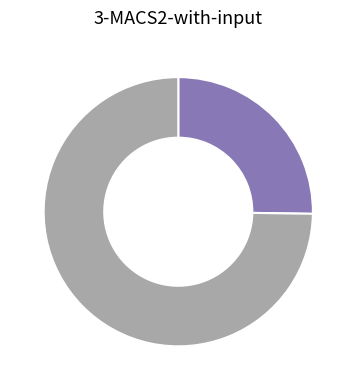

Is there any slice that represents more than half of the pie?

Yes